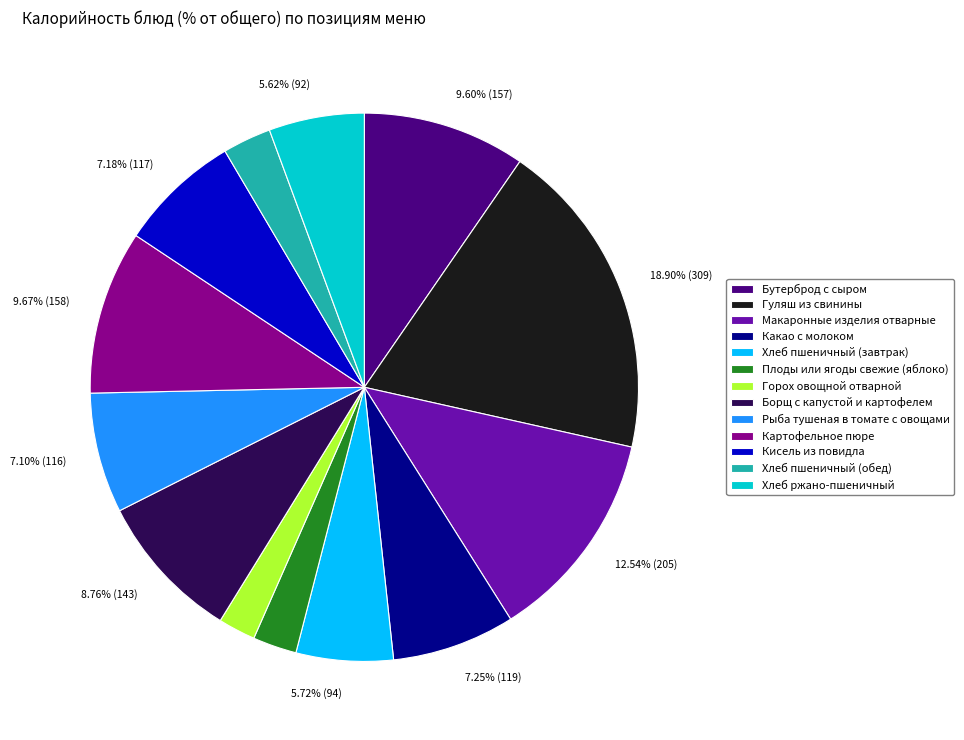

To the nearest percent, what is the difference between the Хлеб пшеничный (завтрак) and Гуляш из свинины slice percentages?

13%